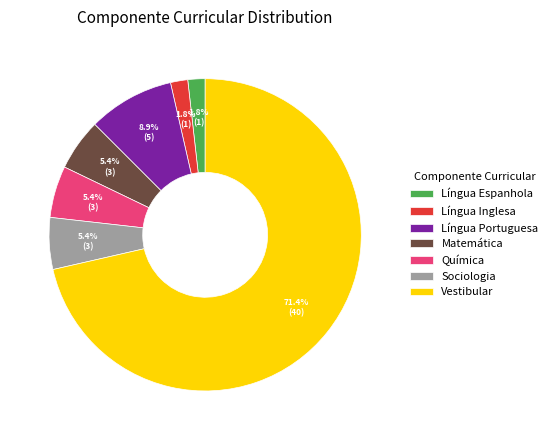

Is it true that Sociologia is 5% of the pie?

True